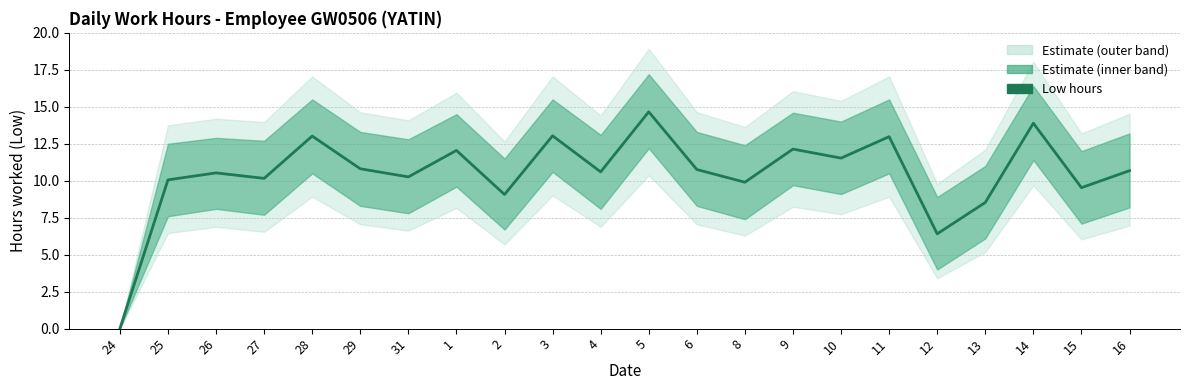

Reading left to right, list all the values displayed in this chart.

24=0.0	25=10.1	26=10.5	27=10.2	28=13.0	29=10.8	31=10.3	1=12.1	2=9.1	3=13.0	4=10.6	5=14.7	6=10.8	8=9.9	9=12.1	10=11.5	11=13.0	12=6.4	13=8.5	14=13.9	15=9.5	16=10.7